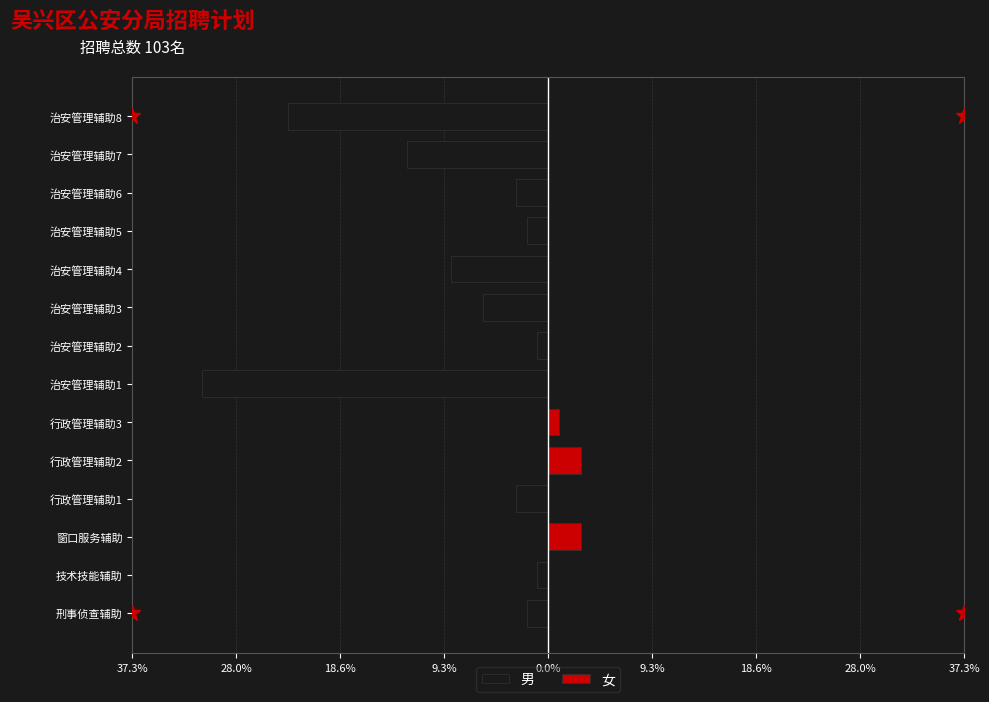

What is the sum of all 男 values?

-93.2